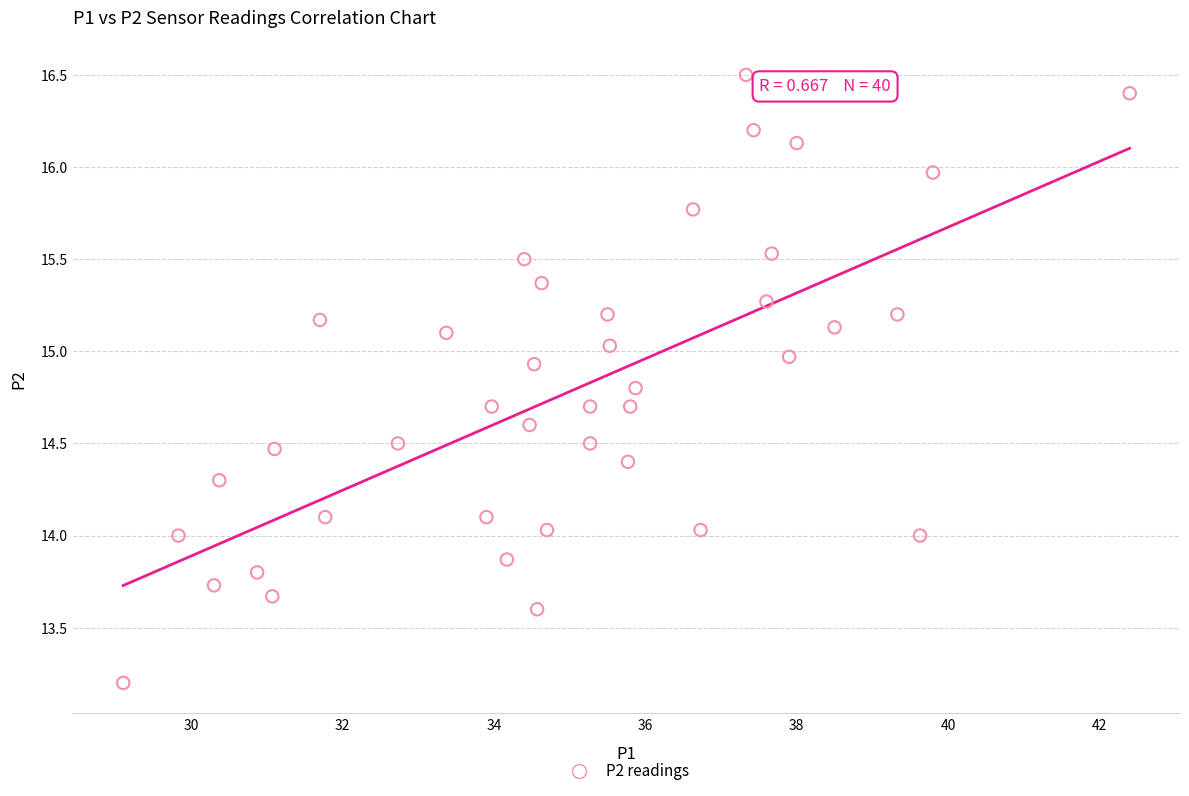

What is the range of Y values (max minus min)?

3.3